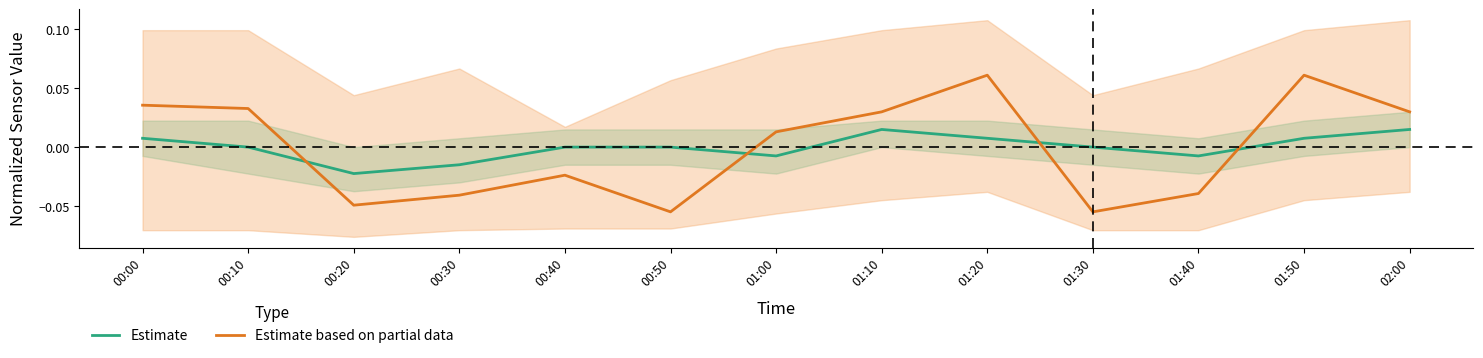

What position from the left is 01:40?

11